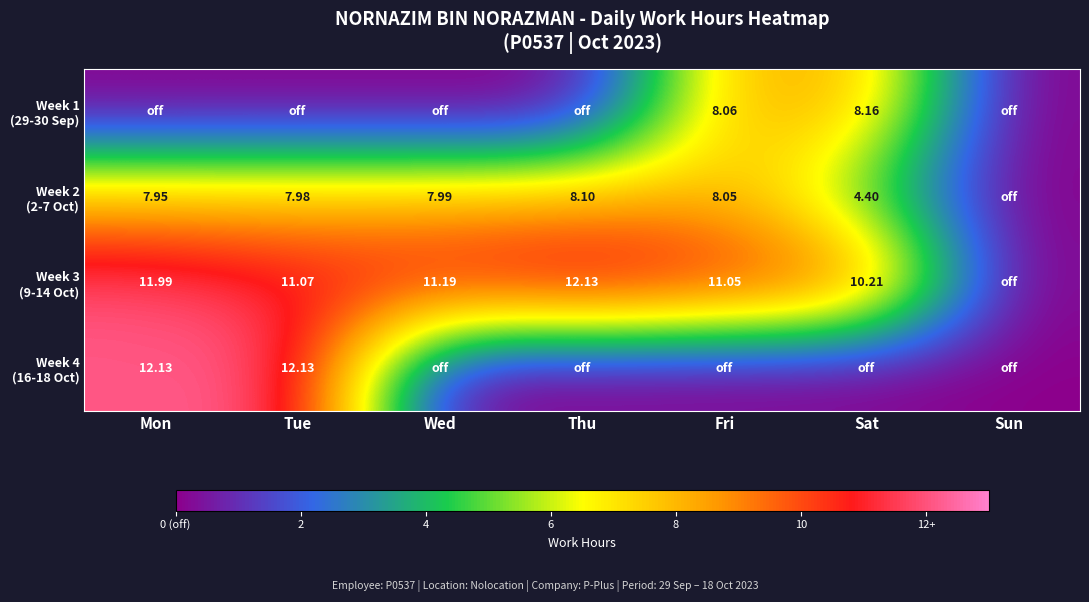

The Week 2 (2-7 Oct) series shows 8.1 at Thu. True or false?

True